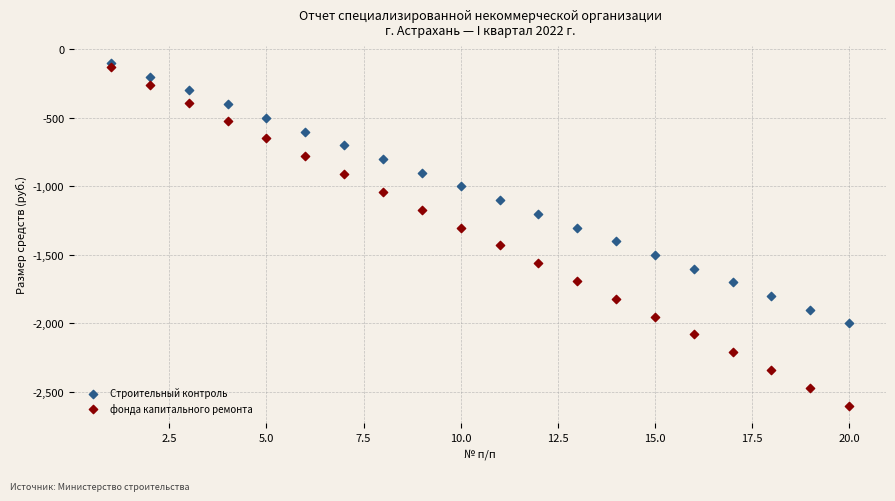

What are all the series names shown in the legend?

Строительный контроль, фонда капитального ремонта